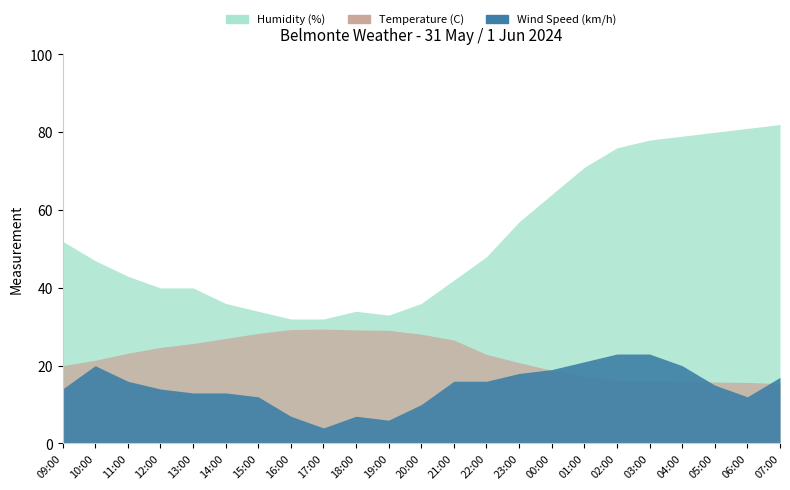

Is it true that Wind Speed (km/h) equals 7.0 at 16:00?

True